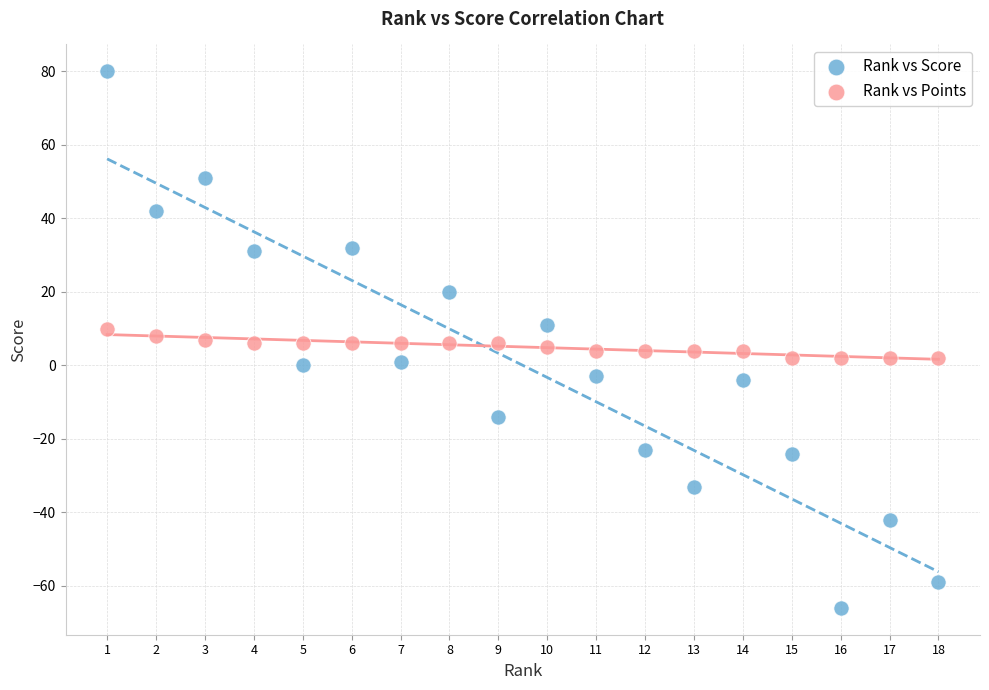

Which series contains the lowest Y value?

Rank vs Score